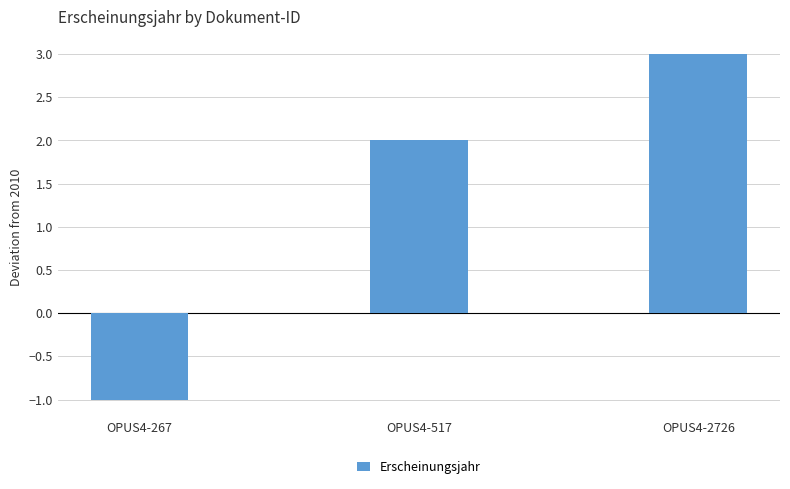

Which category has the lowest value across all series?

OPUS4-267